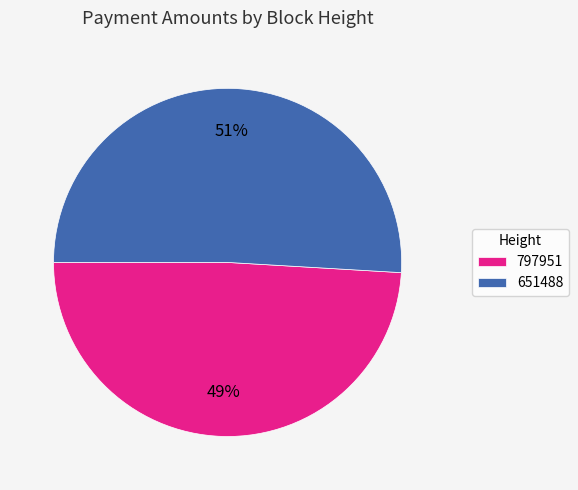

Rank the categories by value from highest to lowest.

651488, 797951